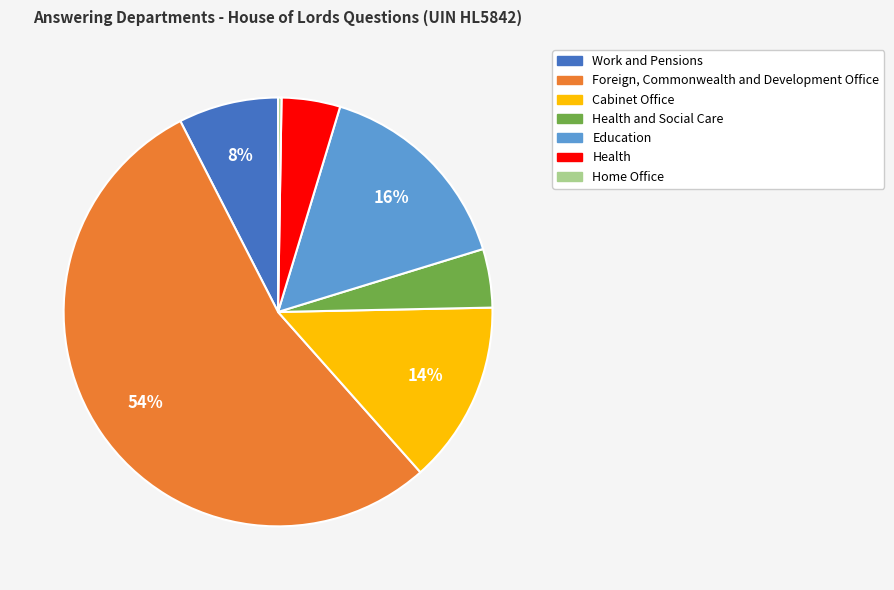

What percentage is the Foreign, Commonwealth and Development Office slice, to the nearest percent?

54%